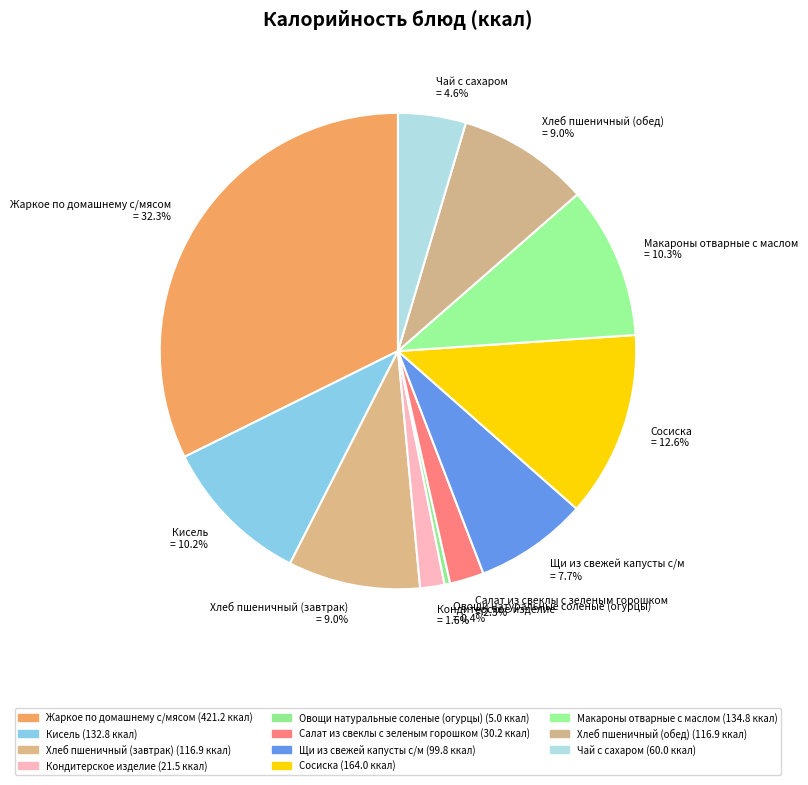

Count the number of slices in the pie.

11